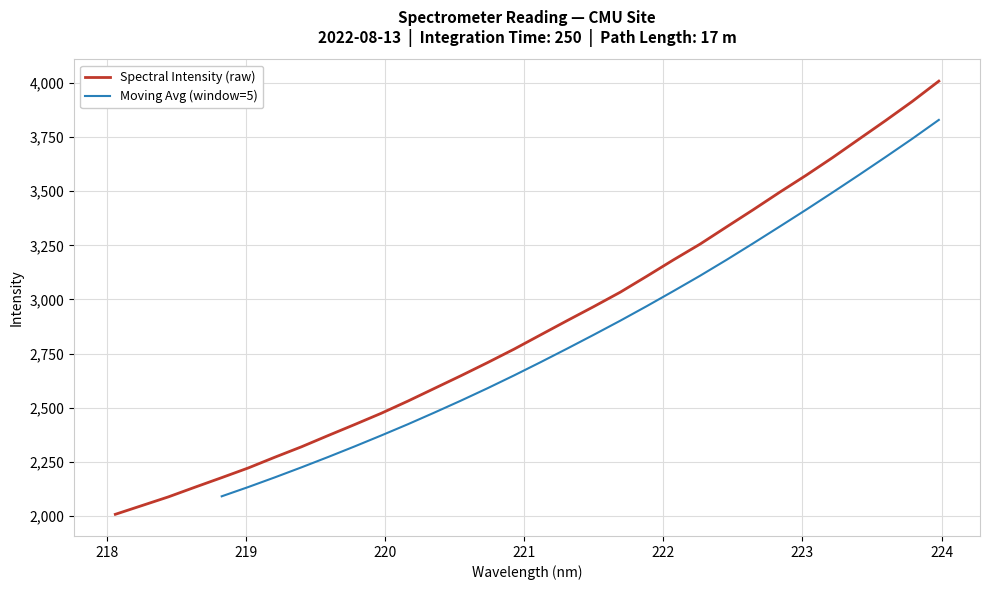

At which label does the data first exceed 2836?

221.1174